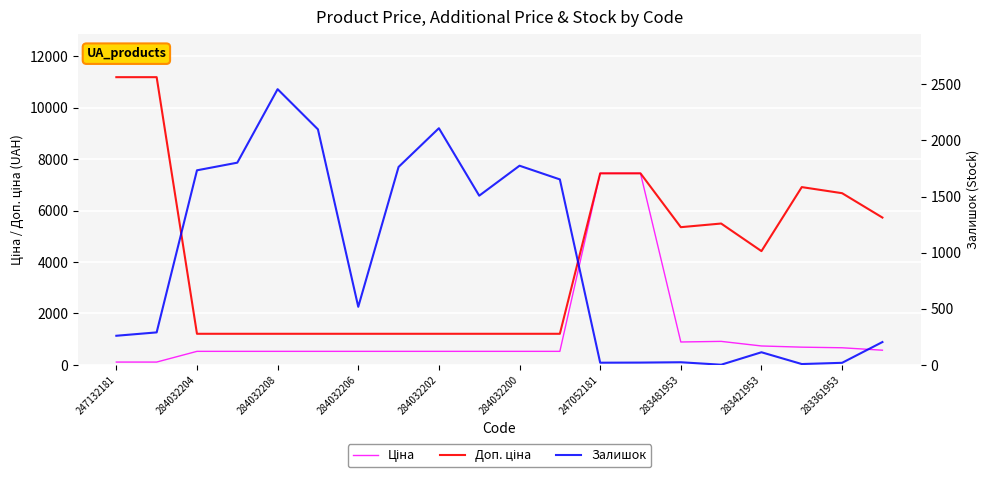

Is it true that Доп. ціна equals 4423.0 at 283421953?

True